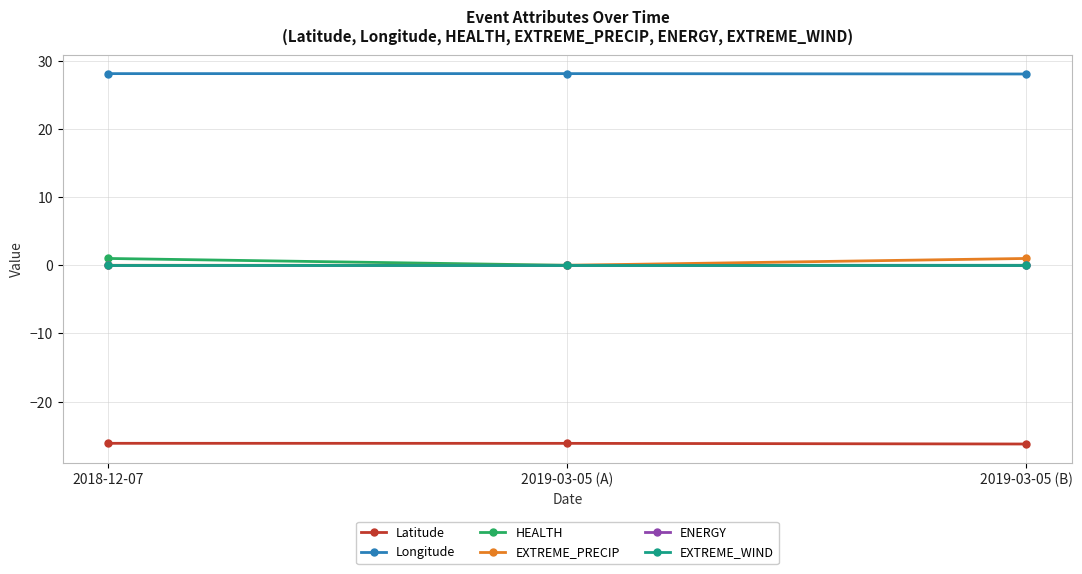

Which series has the widest spread of values?

HEALTH